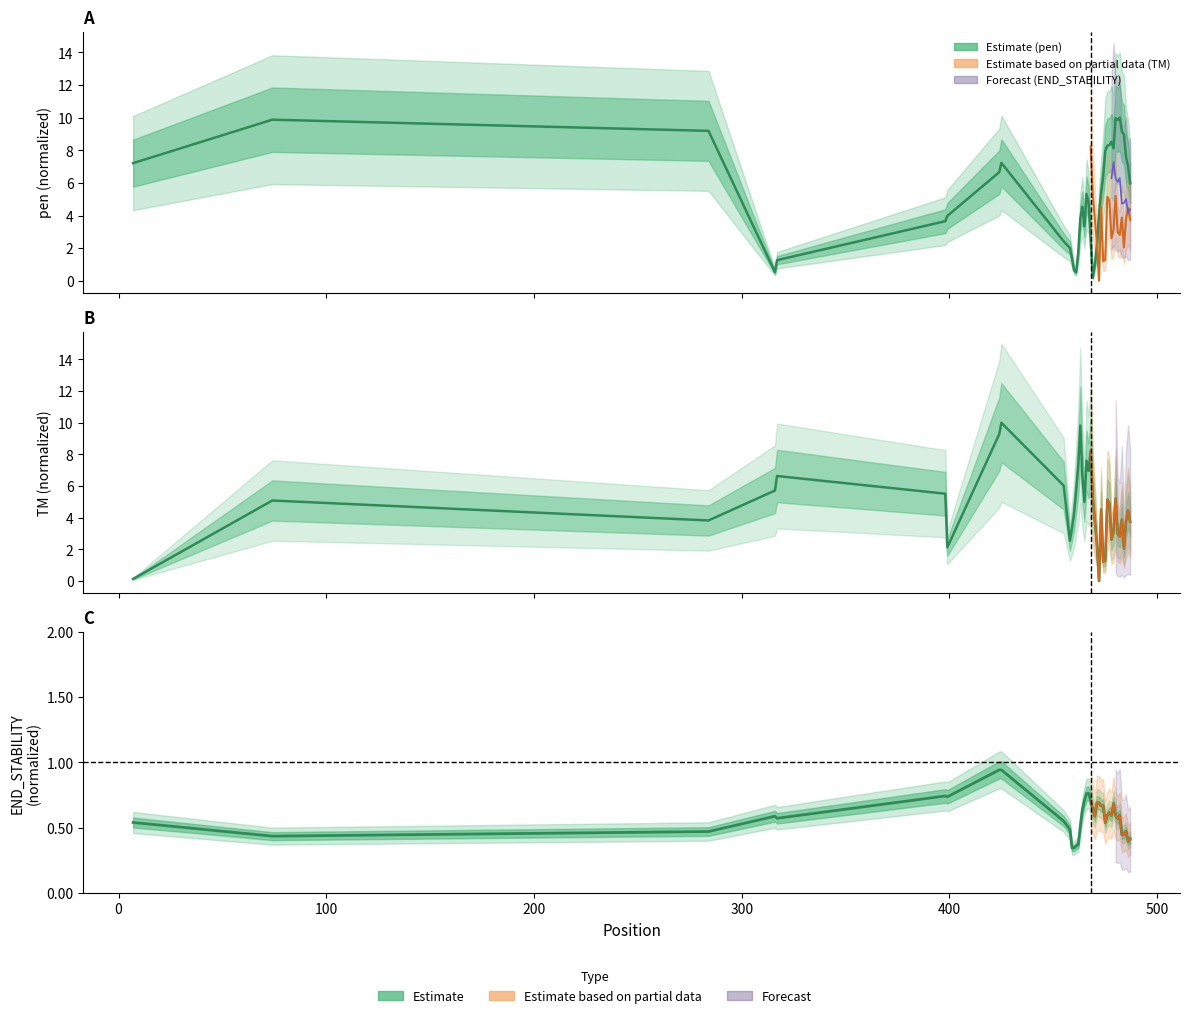

How many lines are shown in the chart?

3